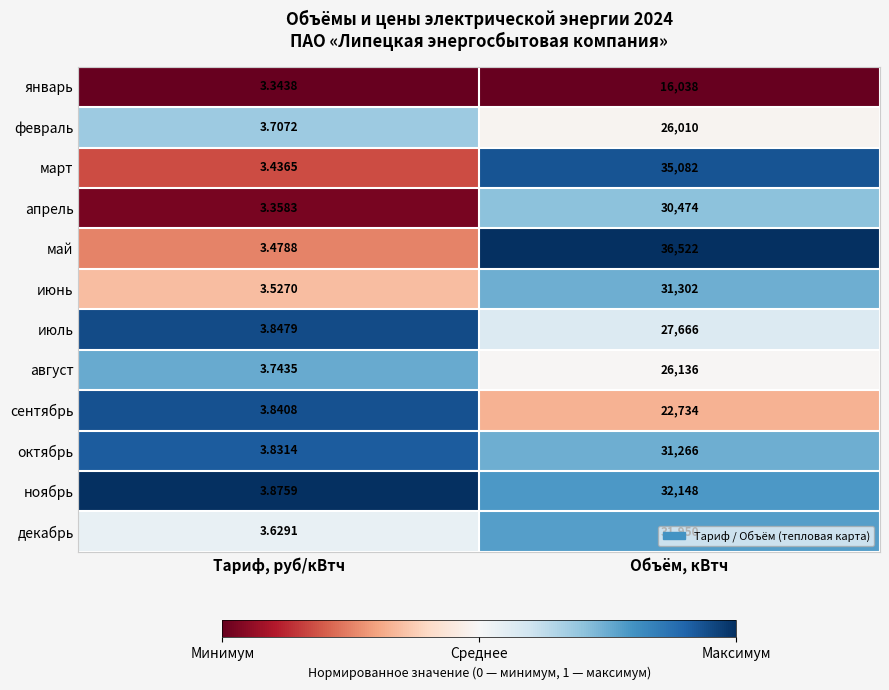

Is the value of декабрь at Тариф, руб/кВтч greater than the value of май at Тариф, руб/кВтч?

Yes